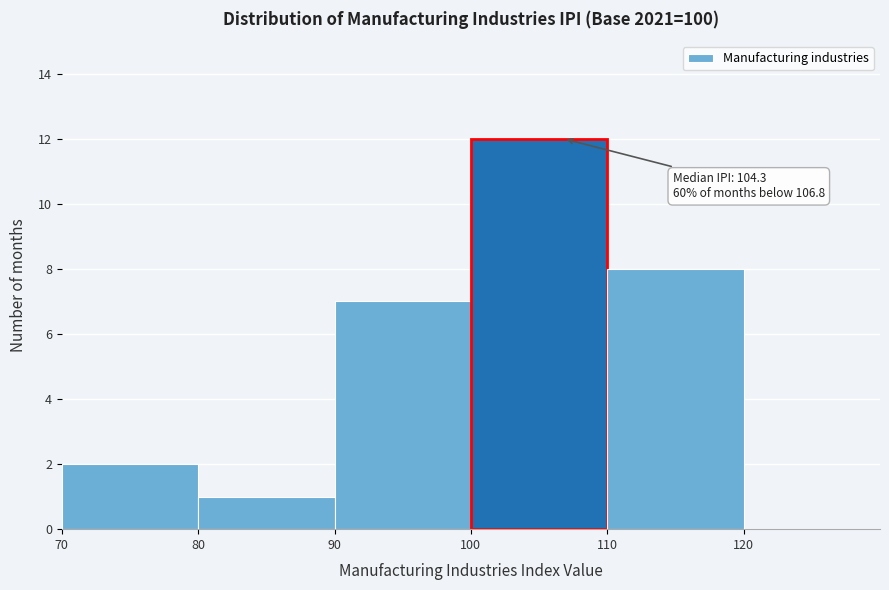

Which range on the x-axis has the tallest bar?

100 to 110